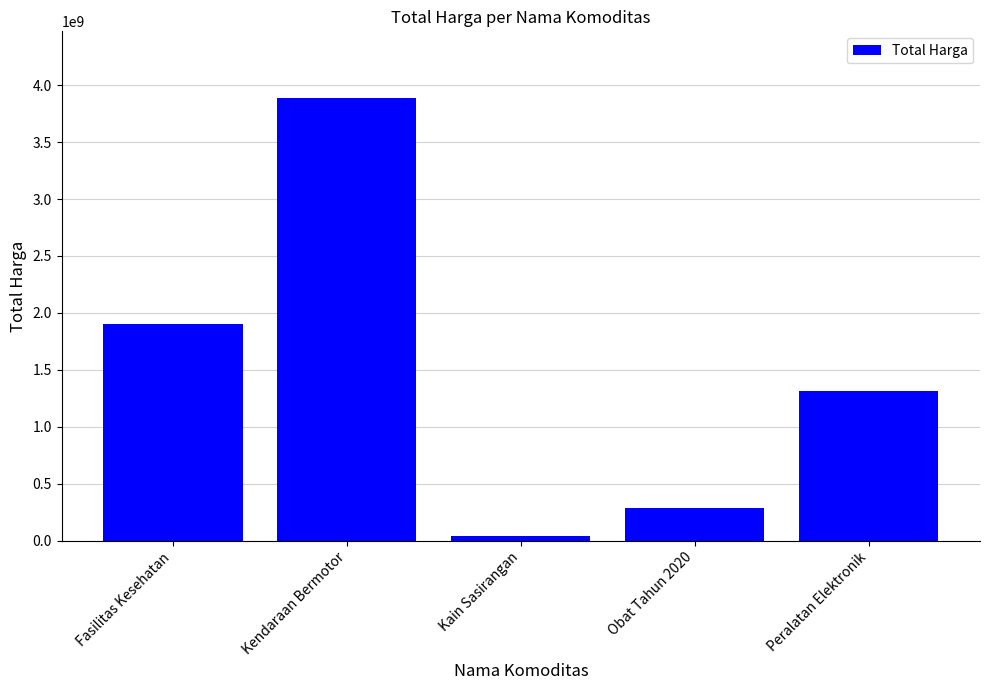

Reading left to right, extract all data points from this chart.

1903867900	3888564100	38075000	285089110	1310871800